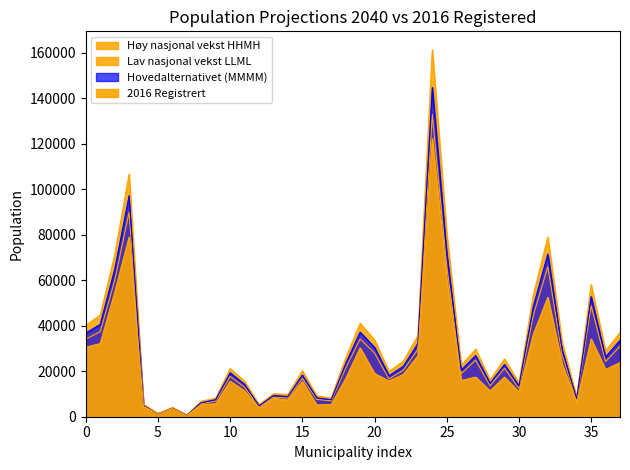

True or false: Hovedalternativet (MMMM) and Høy nasjonal vekst HHMH intersect in this chart.

False